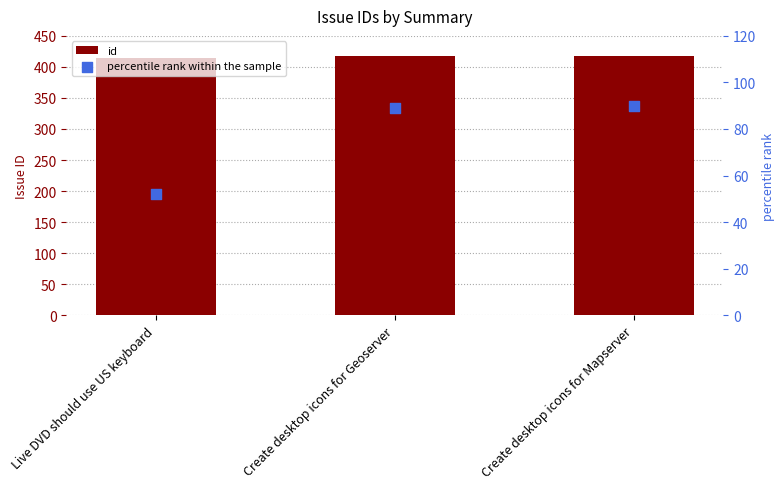

Which series has the widest spread of Y values?

percentile rank within the sample